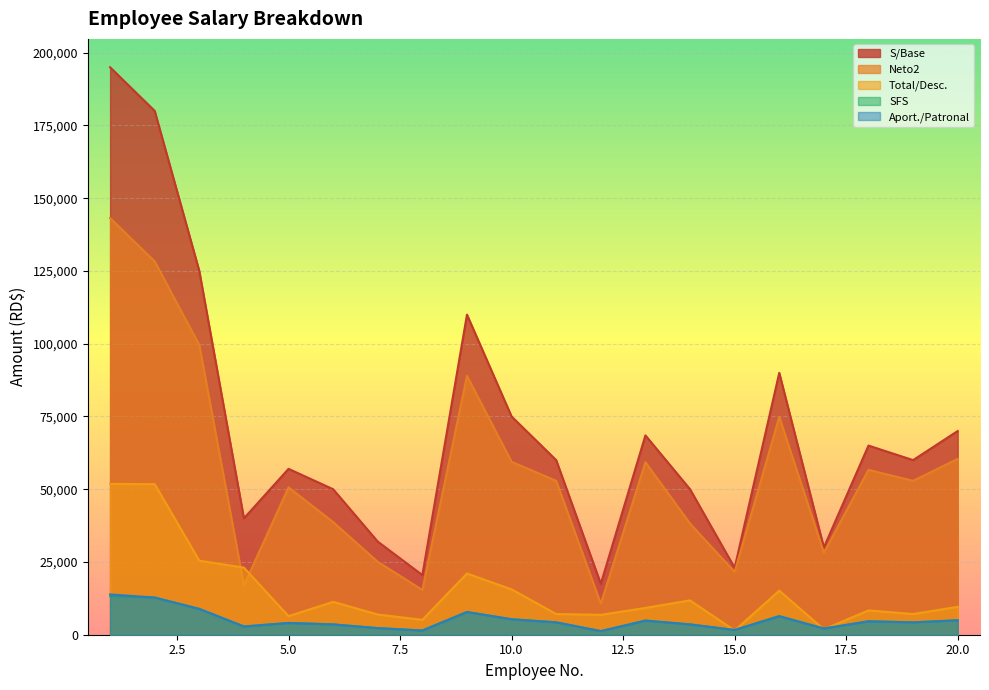

What is the smallest value displayed?

1240.8